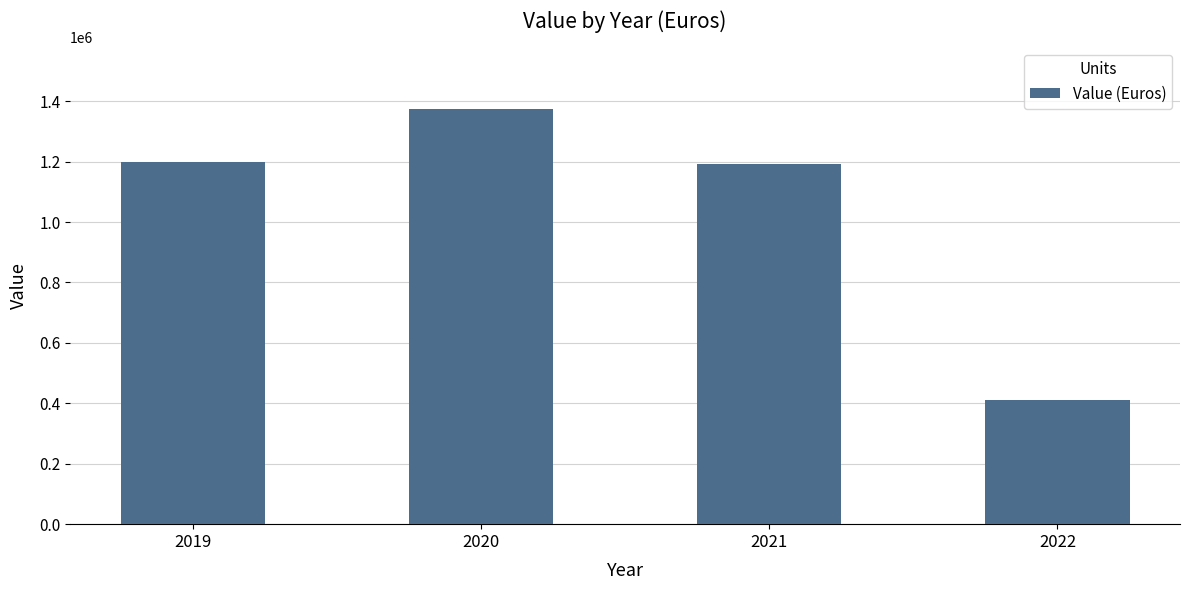

Reading left to right, transcribe all the data shown in this chart.

1199749	1373049	1193224	411600